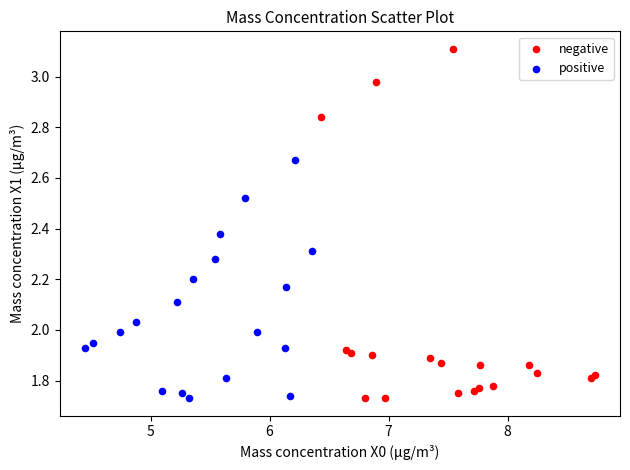

What are all the series names shown in the legend?

negative, positive